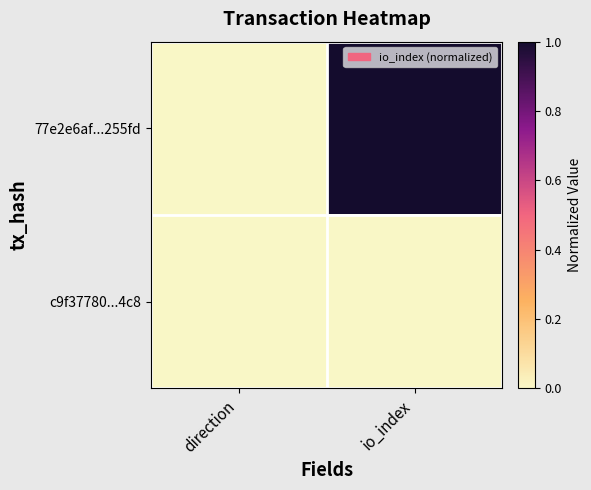

What is the maximum value shown in the chart?

1.0